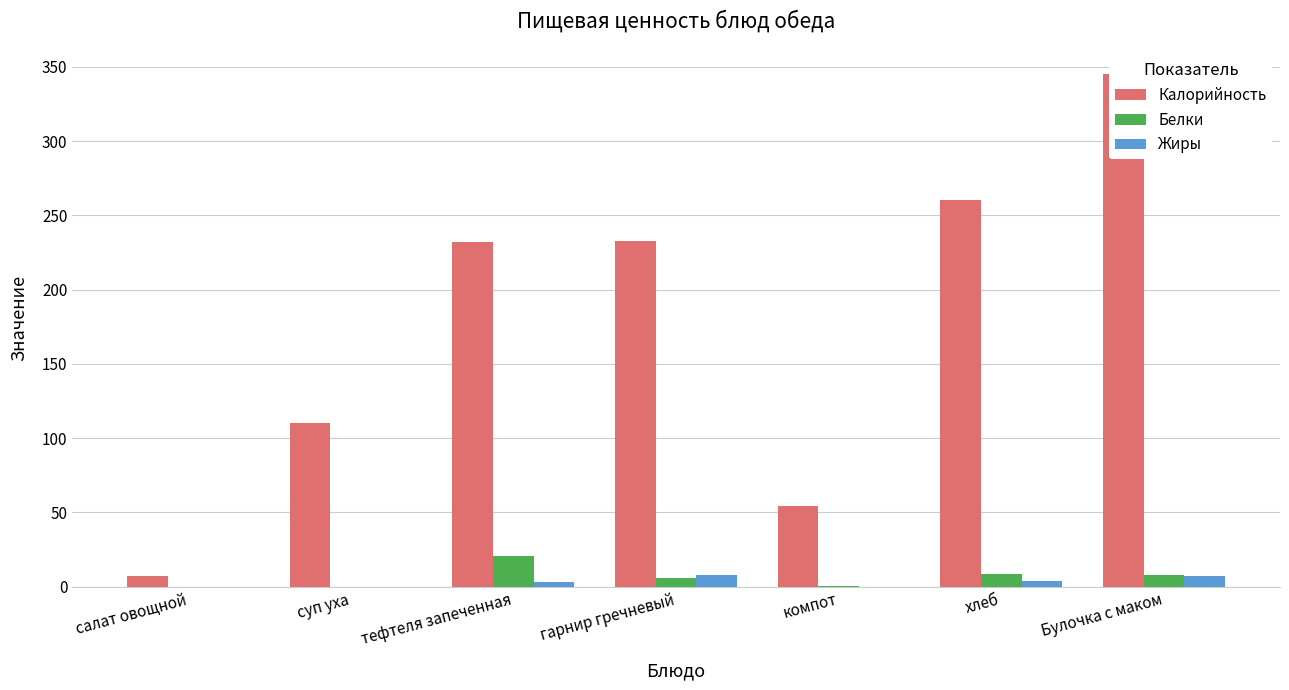

What is the highest value of the Жиры series?

8.0